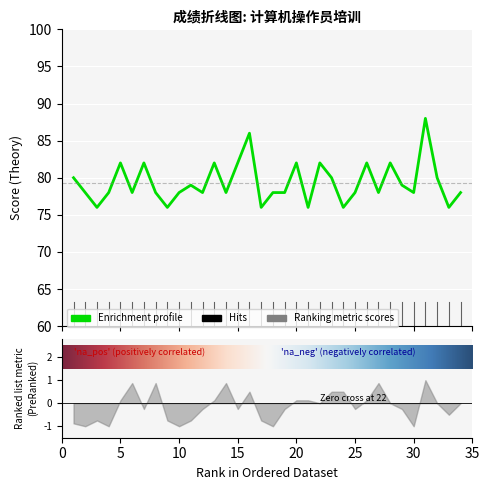

Where is the first local minimum?

3